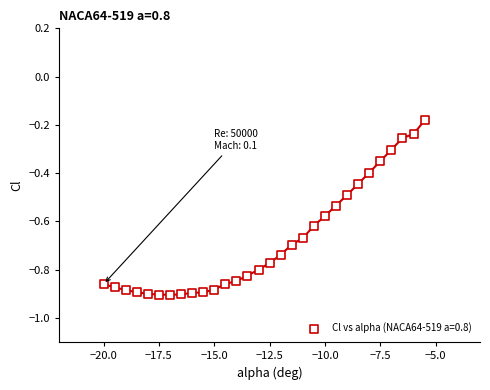

What is the range of X values (max minus min)?

14.5